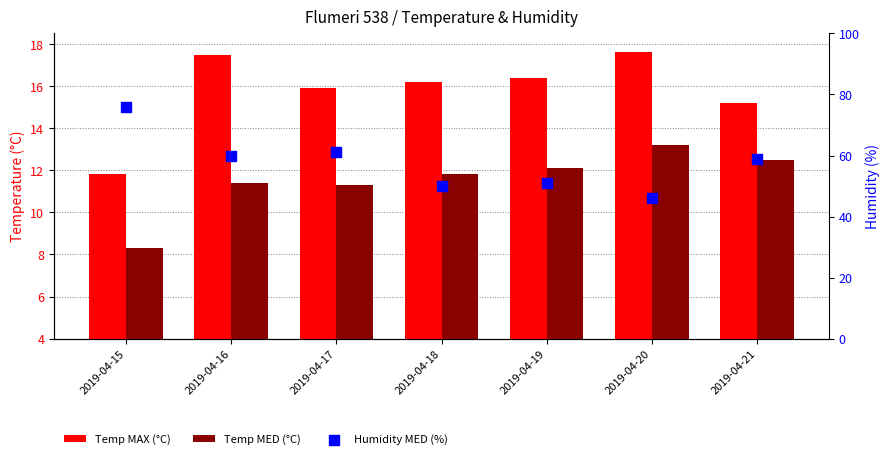

Which series has the largest total across all categories?

Humidity MED (%)